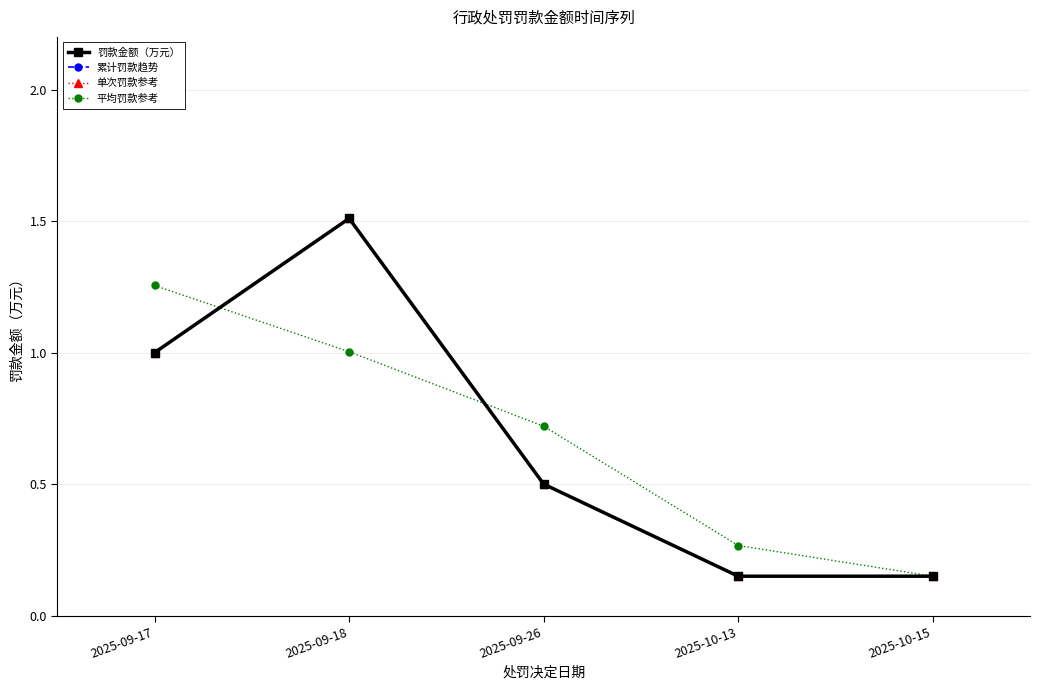

Does the chart have visible grid lines?

Yes